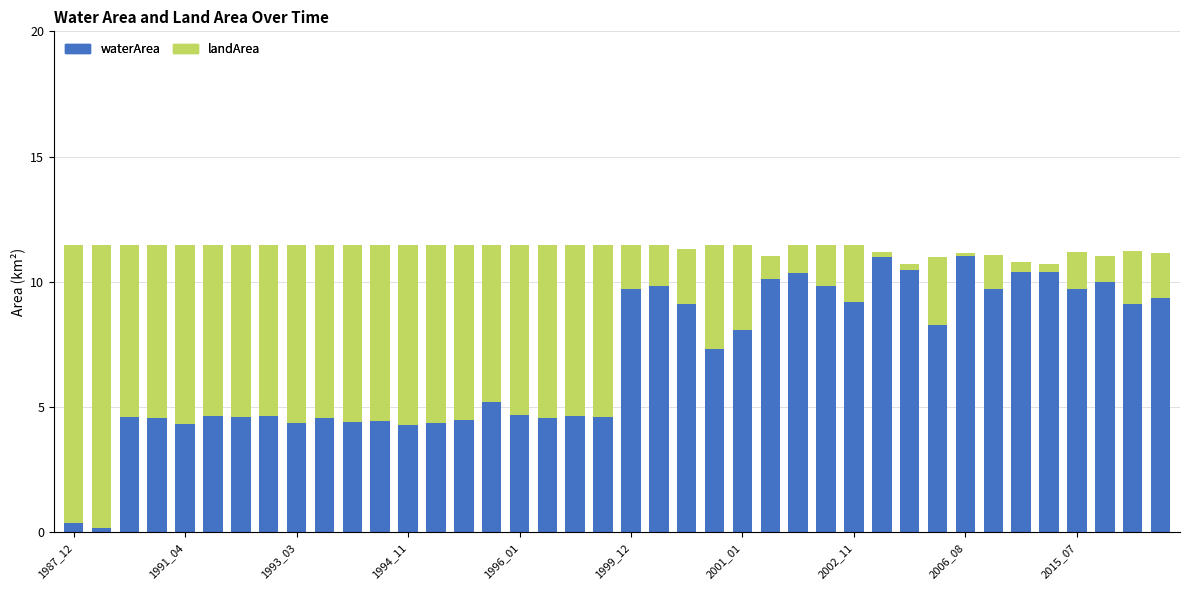

What is the difference between the maximum and minimum values in the waterArea series?

10.9